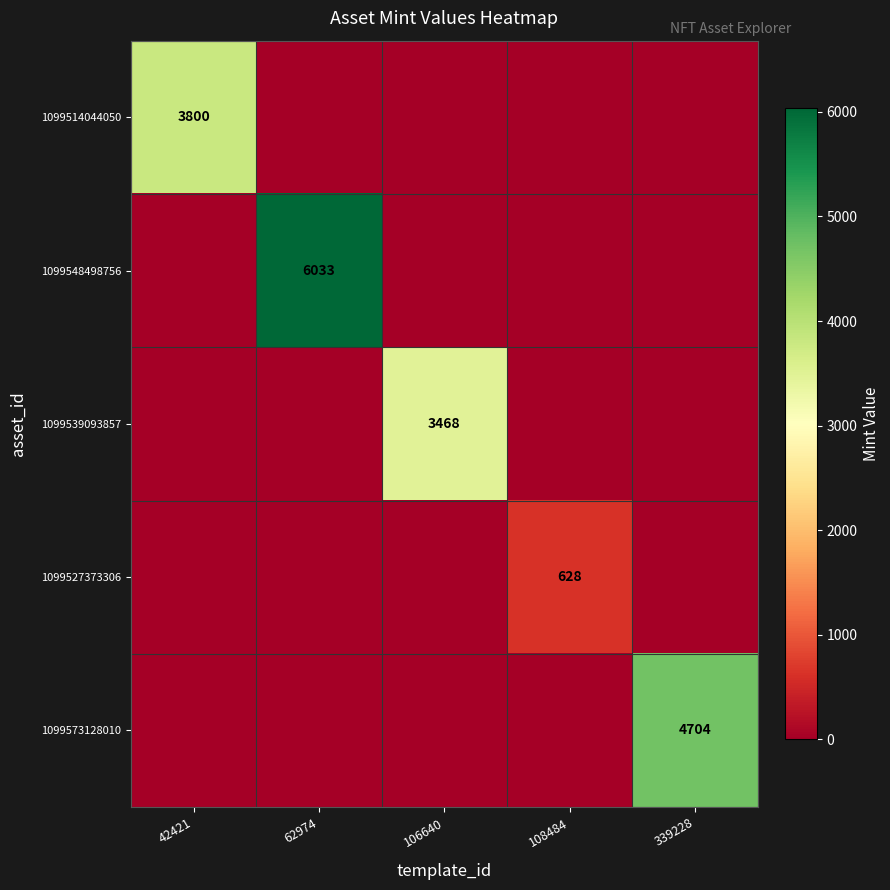

The value of 1099573128010 at 339228 is 8210. True or false?

False